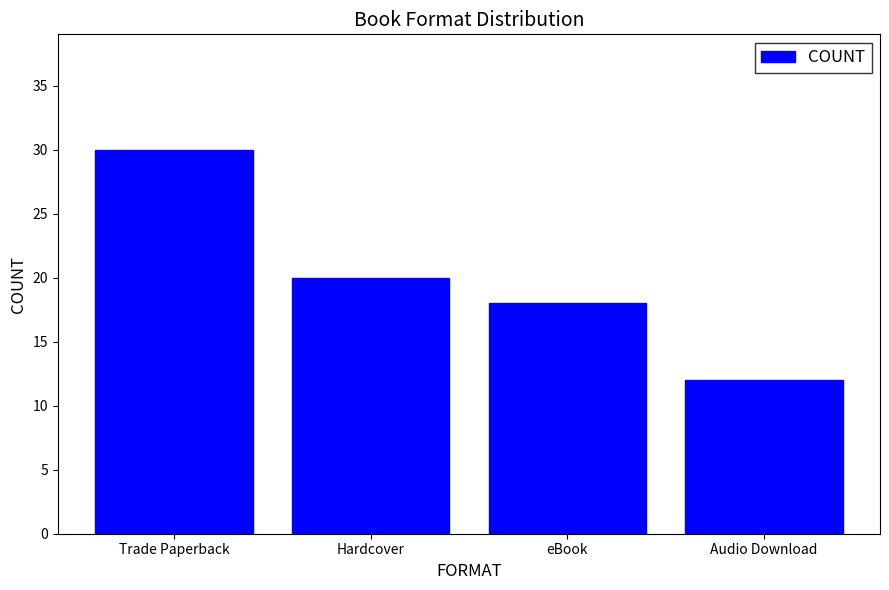

Reading left to right, what are all the values shown in this chart?

30	20	18	12